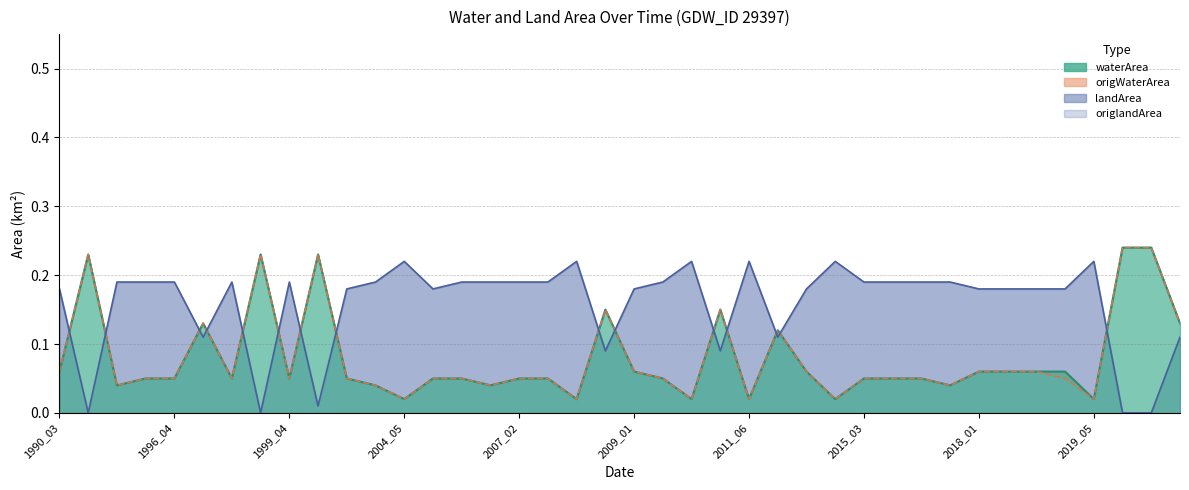

Is it true that landArea equals 0.0 at 2011_10?

False